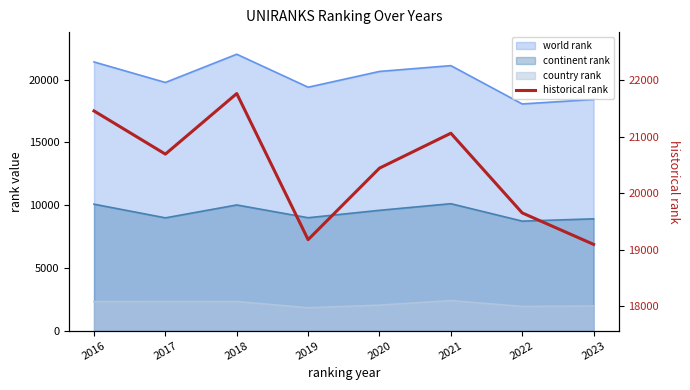

True or false: the data shows 21764.5 at 2018.

True